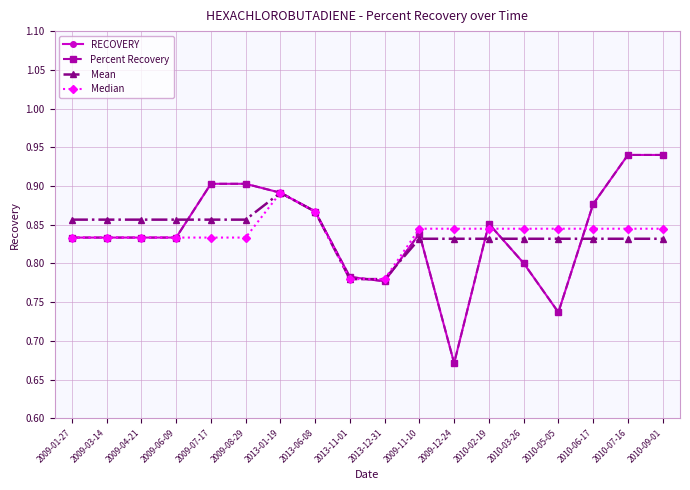

At which label is Percent Recovery closest to 0?

2009-12-24